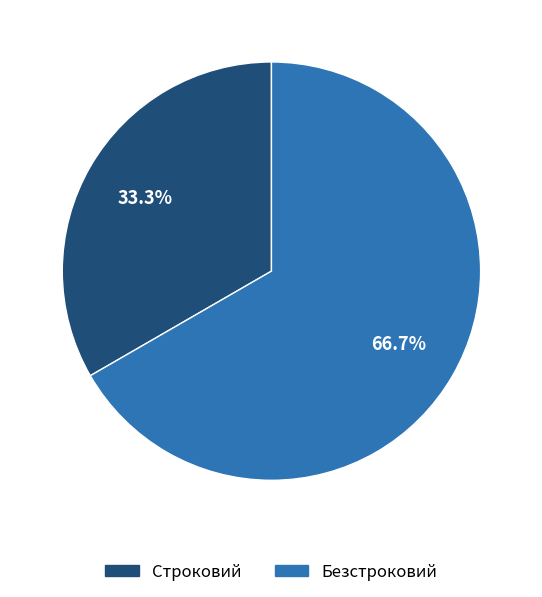

Combined, what portion of the pie is Строковий and Безстроковий?

100.0%